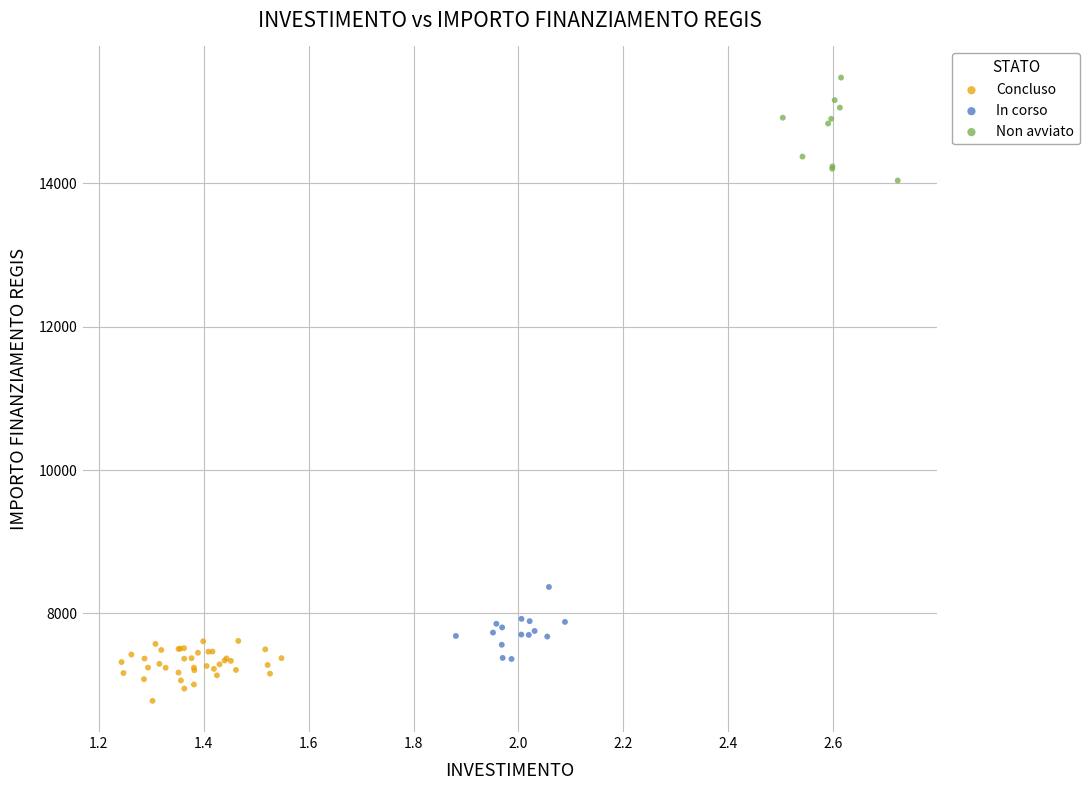

Which series reaches the maximum Y coordinate?

Non avviato